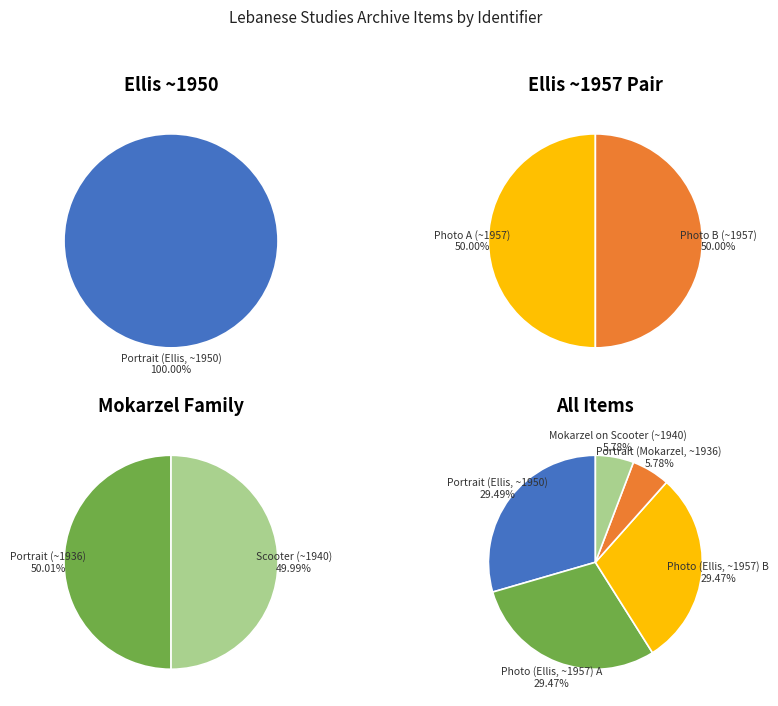

To the nearest percent, what portion does KEllis2020-393 represent?

29%